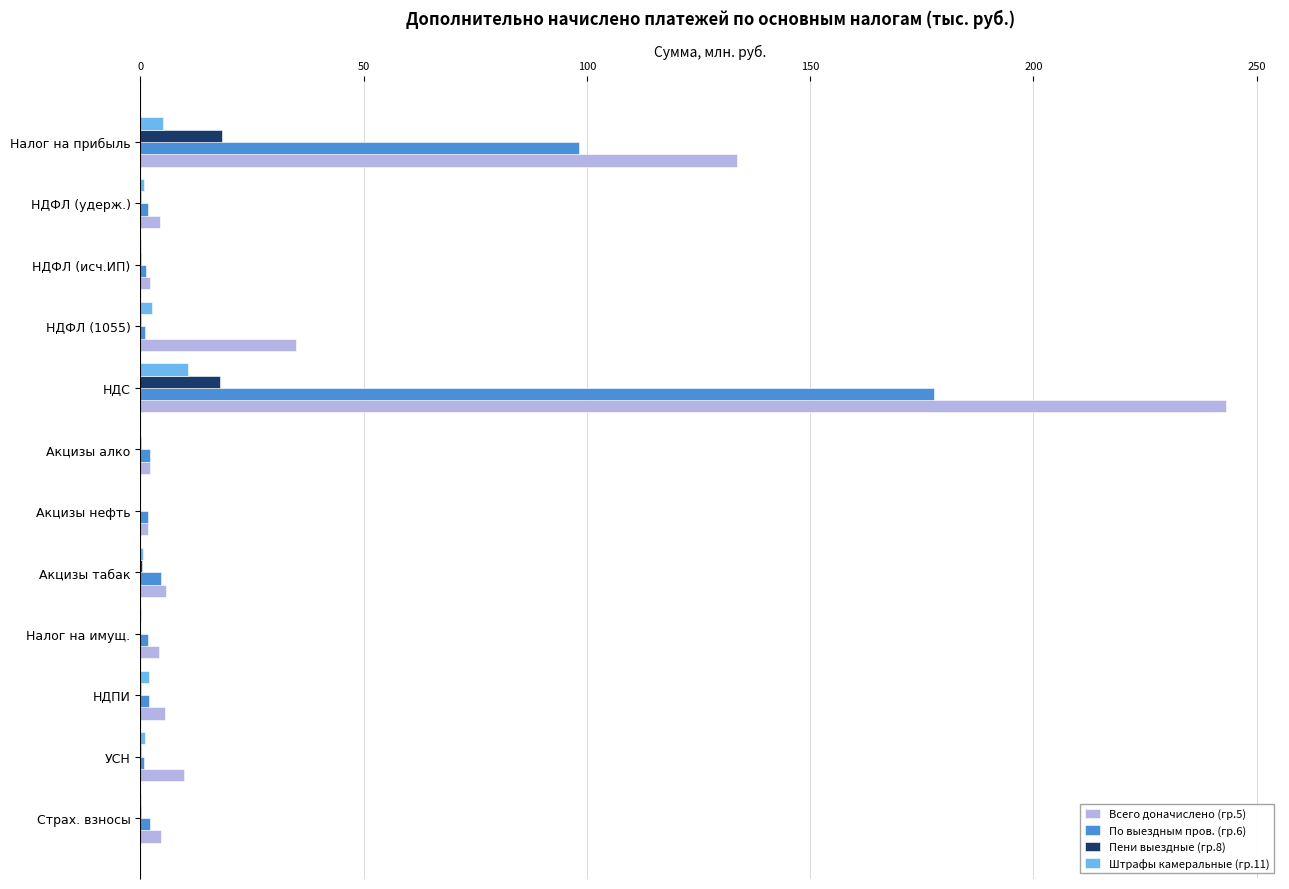

At which category is the sum across all series the highest?

НДС